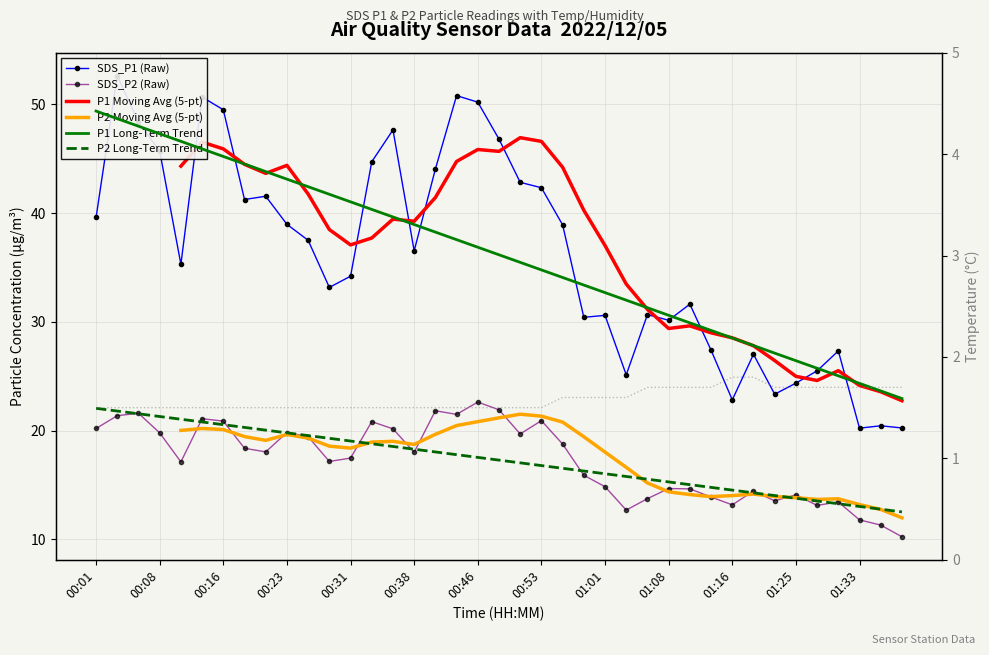

At 00:11, list the series in order from largest to smallest.

SDS_P1, SDS_P2, Temp